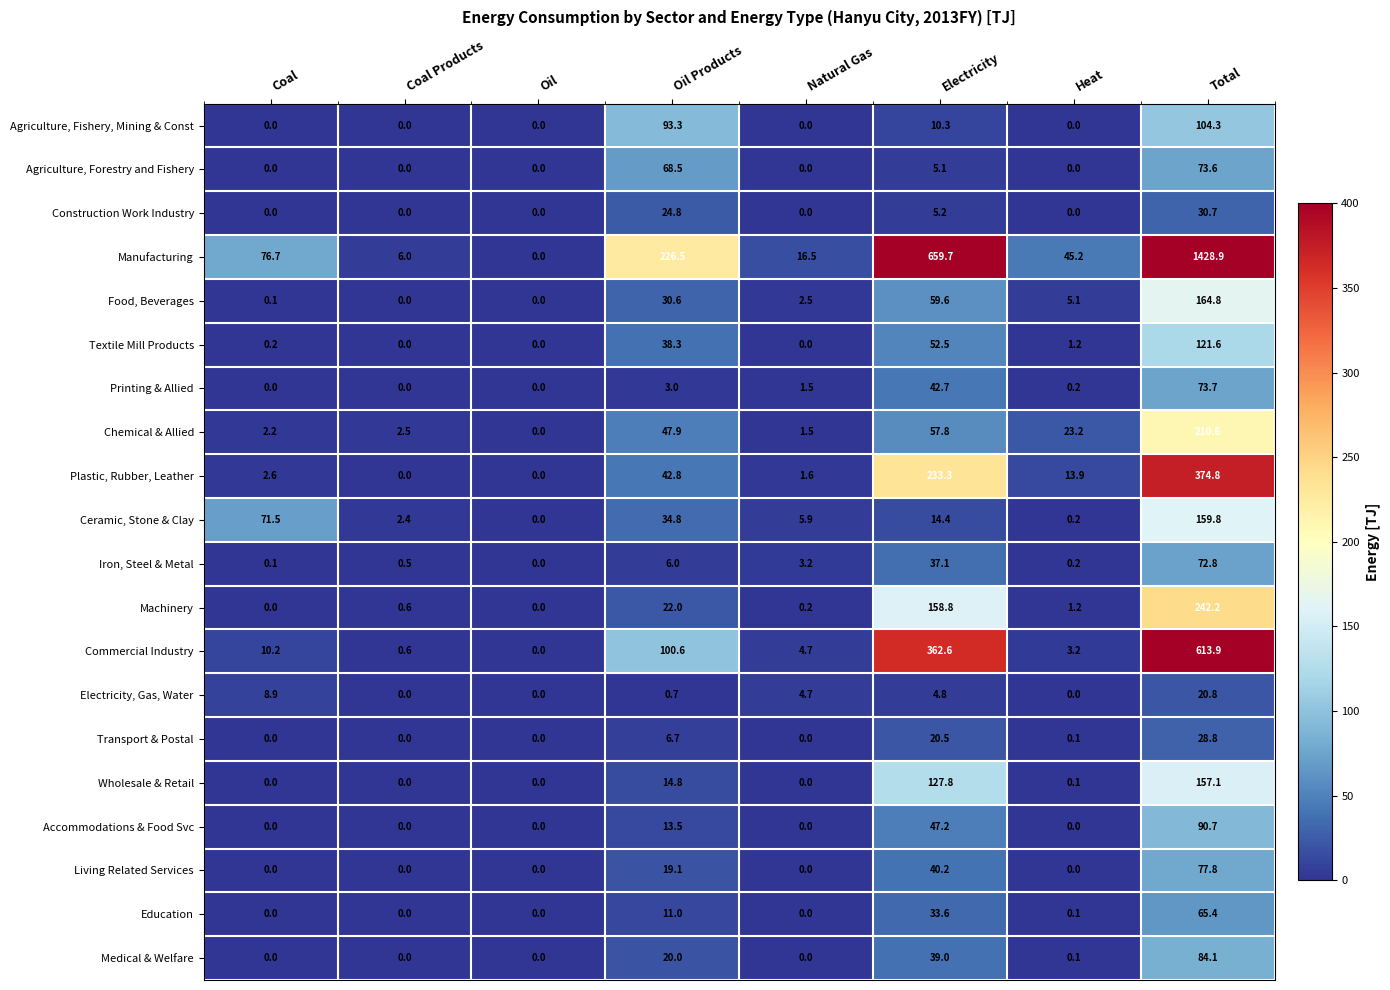

What is the sum of all Iron, Steel & Metal values?

119.9